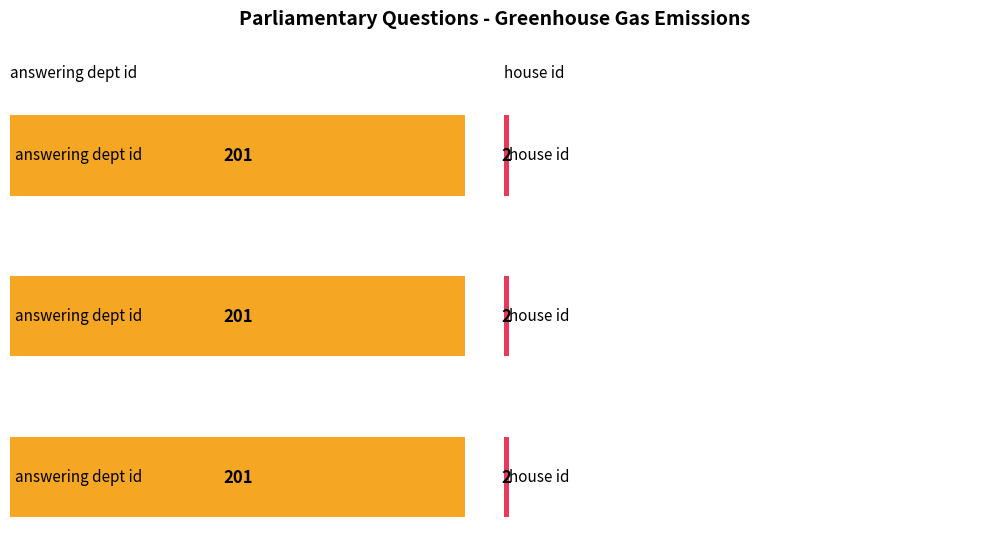

What is the value of the answering dept id bar at the 2nd from the left?

201